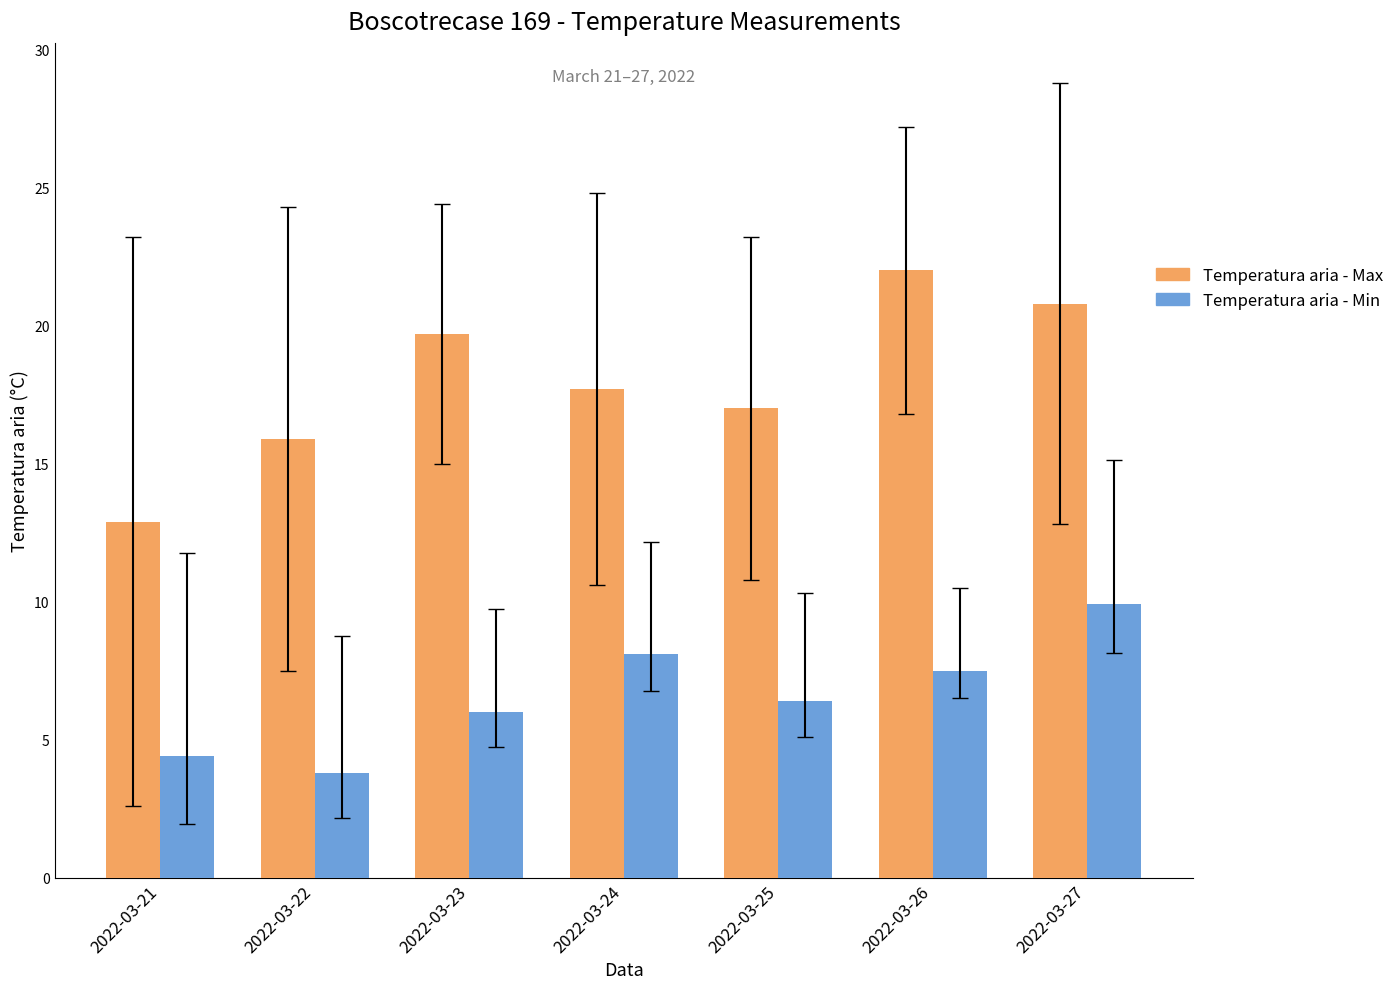

Between 2022-03-22 and 2022-03-24, which series saw the biggest shift?

Temperatura aria - Min